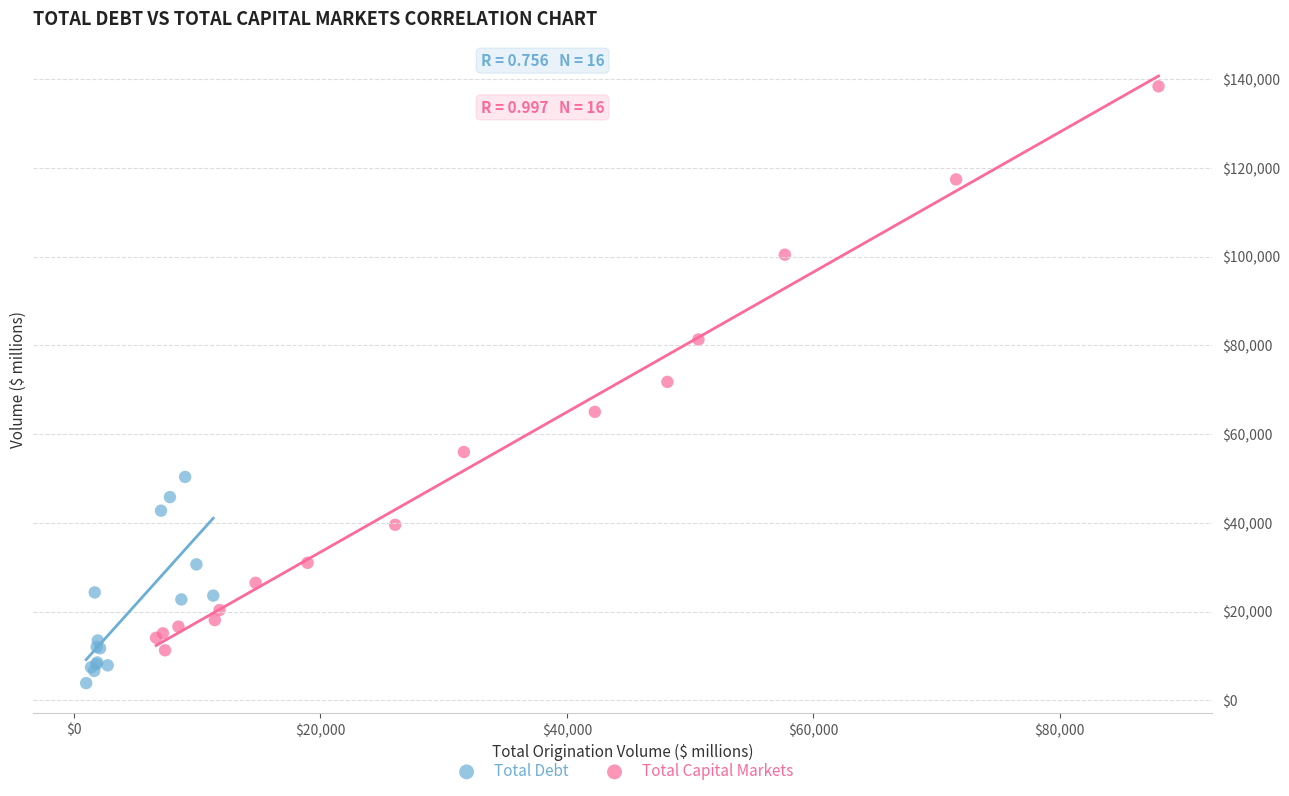

What are all the series names shown in the legend?

Total Debt, Total Capital Markets